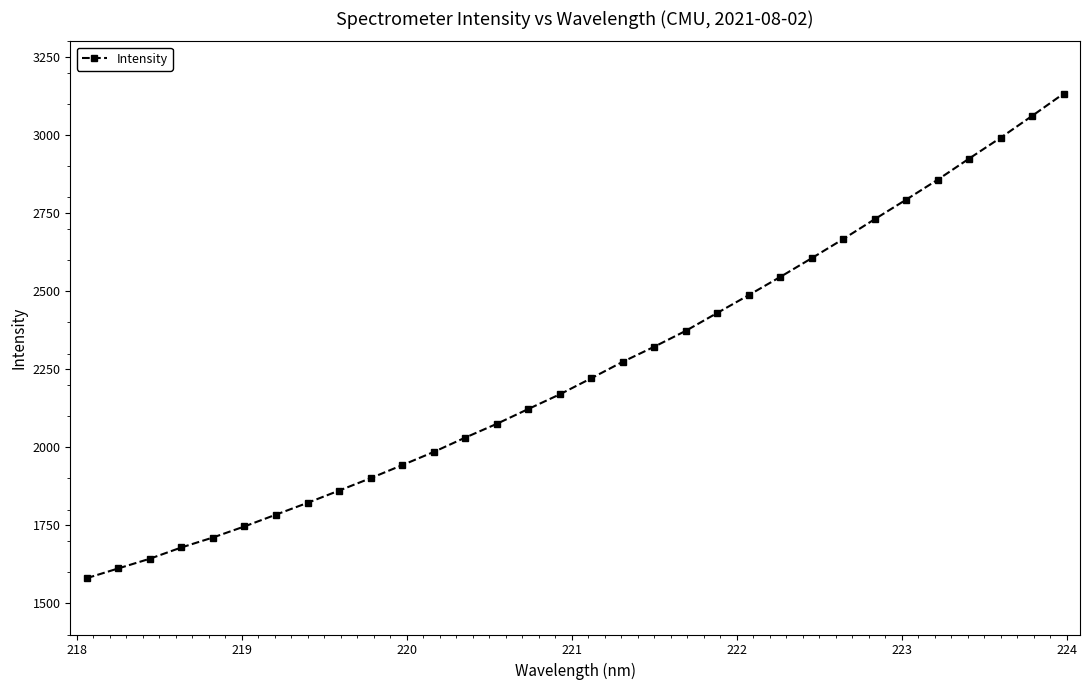

What is the average value?

2252.3